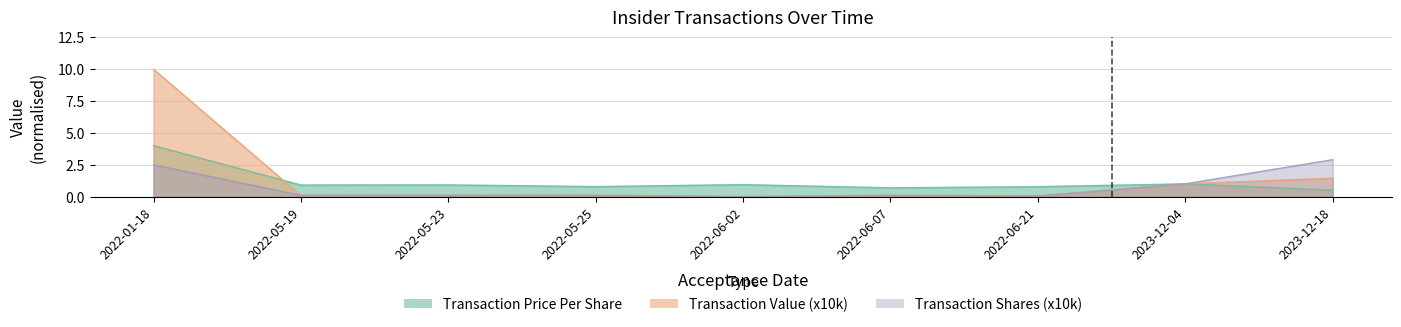

Reading right to left, extract all data points from this chart.

Transaction Price Per Share: 2023-12-18=0.5	2023-12-04=1.0	2022-06-21=0.8	2022-06-07=0.7	2022-06-02=0.9	2022-05-25=0.8	2022-05-23=0.9	2022-05-19=0.9	2022-01-18=4.0
Transaction Value (x10k): 2023-12-18=1.5	2023-12-04=1.0	2022-06-21=0.0	2022-06-07=0.1	2022-06-02=0.0	2022-05-25=0.1	2022-05-23=0.1	2022-05-19=0.1	2022-01-18=10.0
Transaction Shares (x10k): 2023-12-18=2.9	2023-12-04=1.0	2022-06-21=0.1	2022-06-07=0.1	2022-06-02=0.0	2022-05-25=0.1	2022-05-23=0.1	2022-05-19=0.1	2022-01-18=2.5